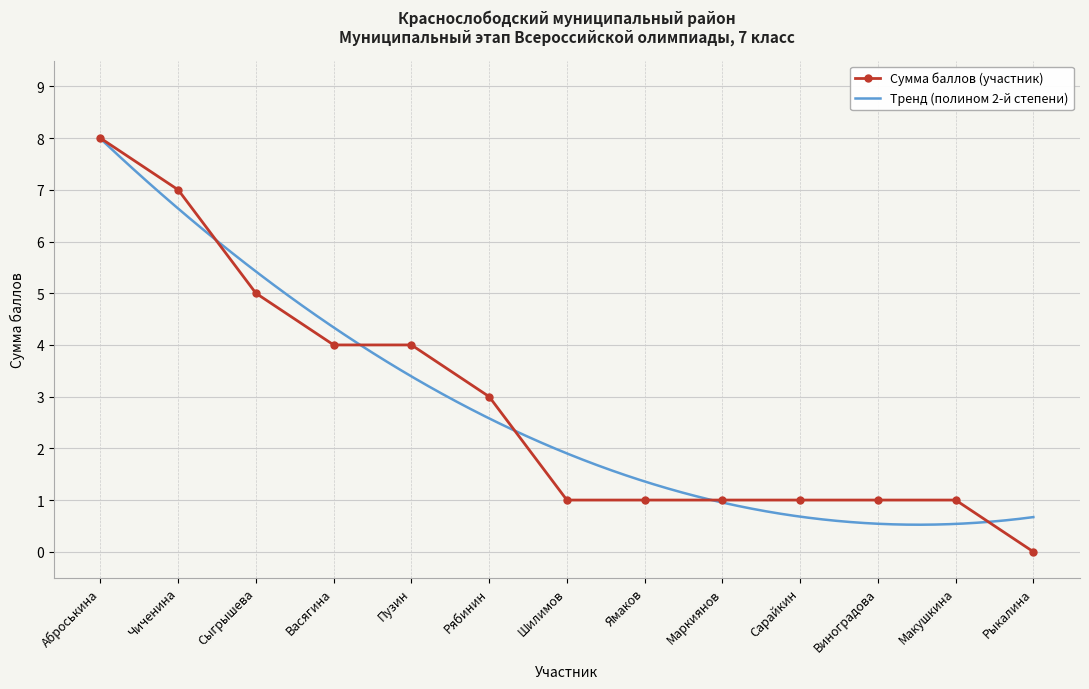

What is the difference between the values at Сарайкин and Рыкалина?

1